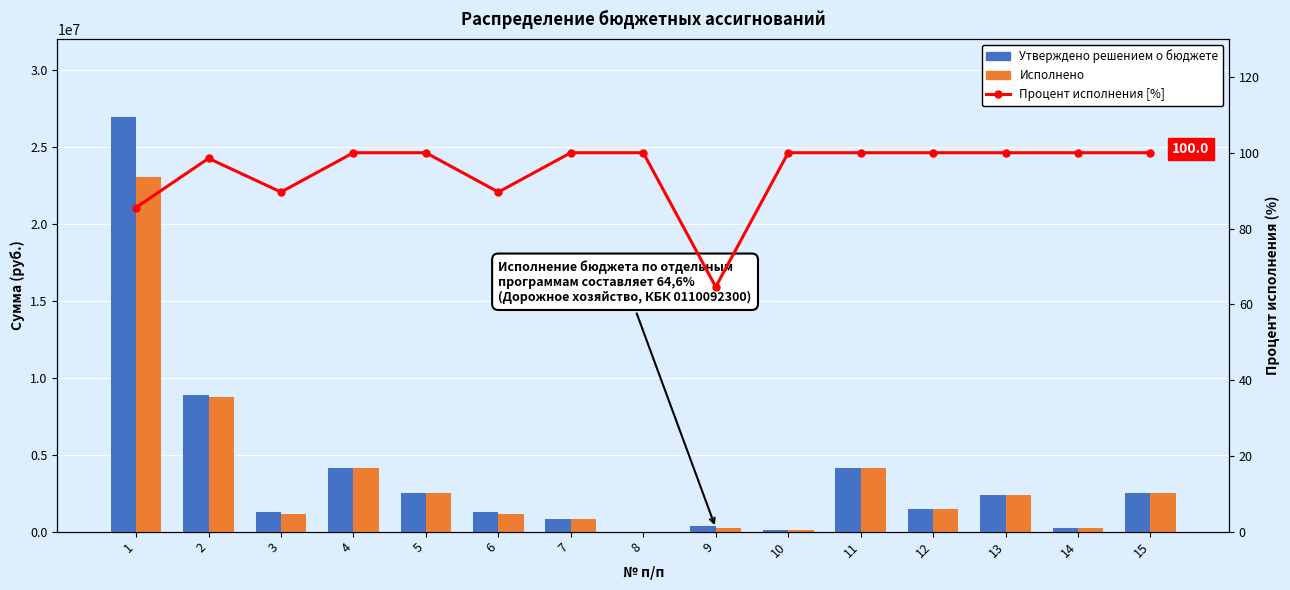

How many data points in Утверждено решением о бюджете are less than 1499400?

7